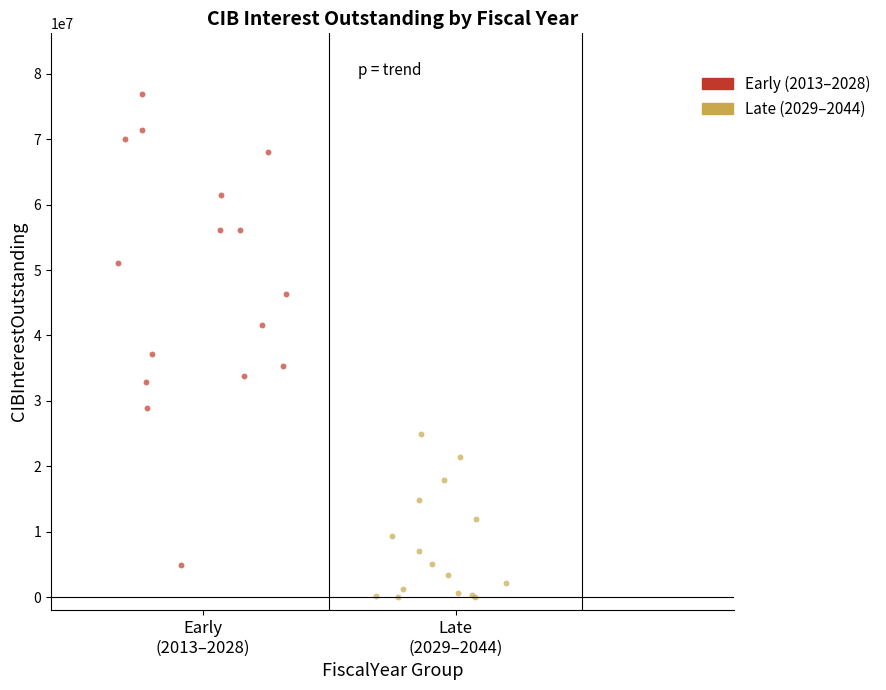

Which series has the largest Y range (max minus min)?

Early (2013–2028)